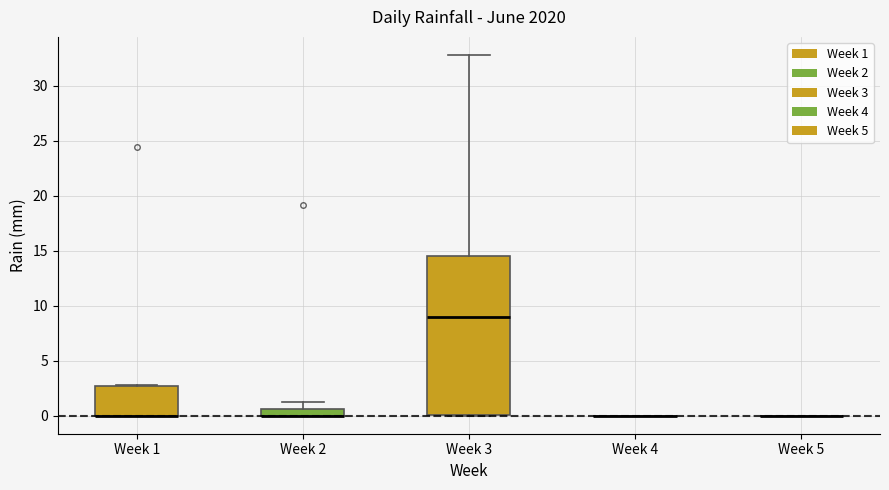

Comparing the boxes themselves (not the whiskers), which one is the tallest?

Week 3